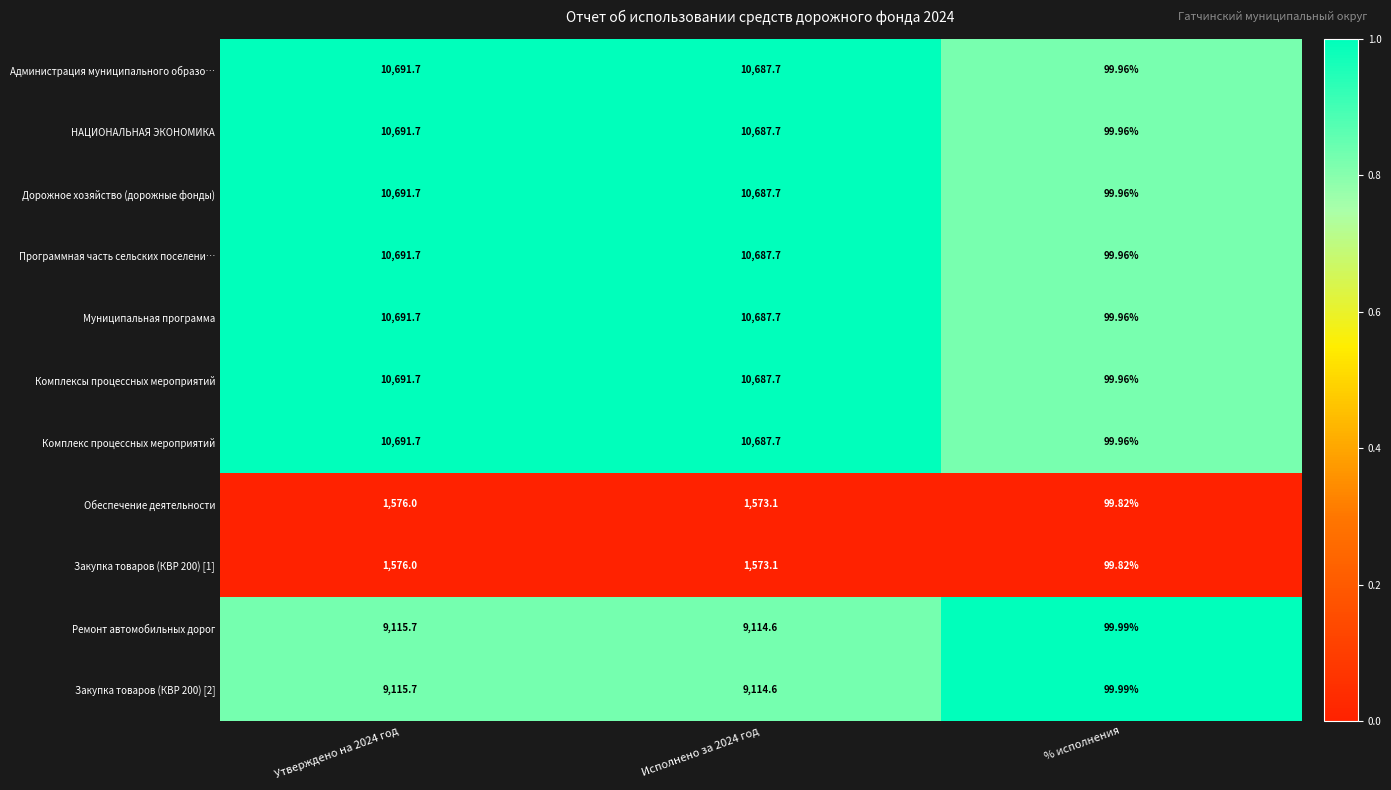

Is the value of Обеспечение деятельности at Исполнено за 2024 год greater than the value of Комплексы процессных мероприятий at % исполнения?

Yes